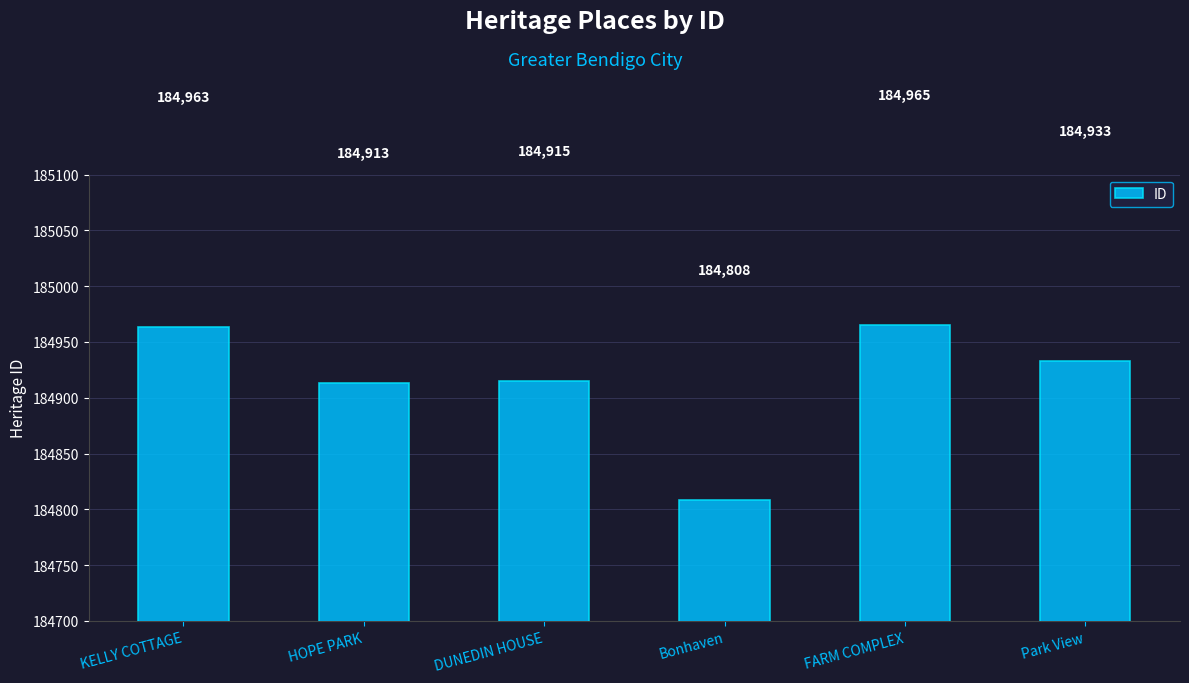

Rank the categories by value from highest to lowest.

FARM COMPLEX, KELLY COTTAGE, Park View, DUNEDIN HOUSE, HOPE PARK, Bonhaven